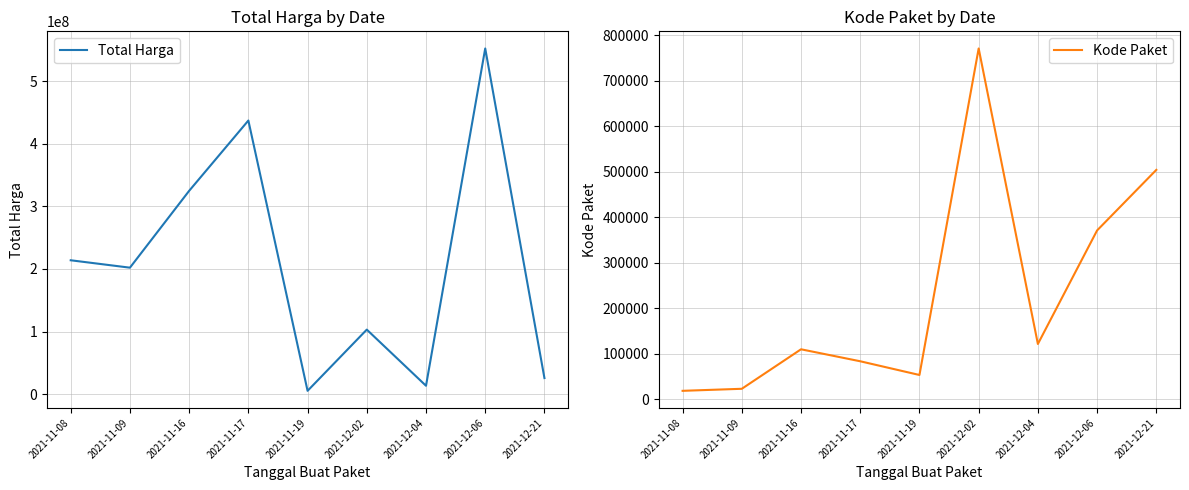

The Kode Paket series shows 121569 at 2021-12-04. True or false?

True